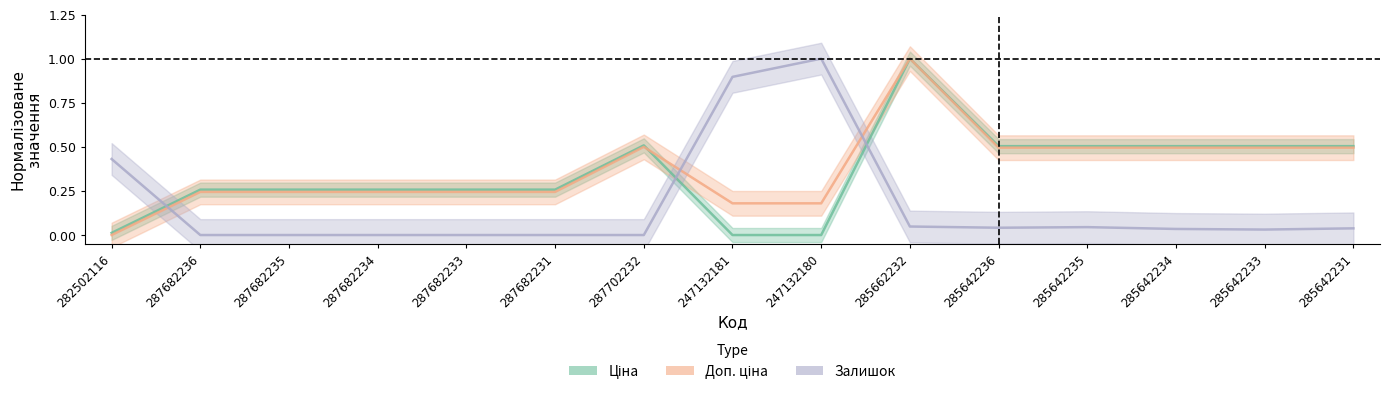

At which label is Залишок closest to 0?

287682236